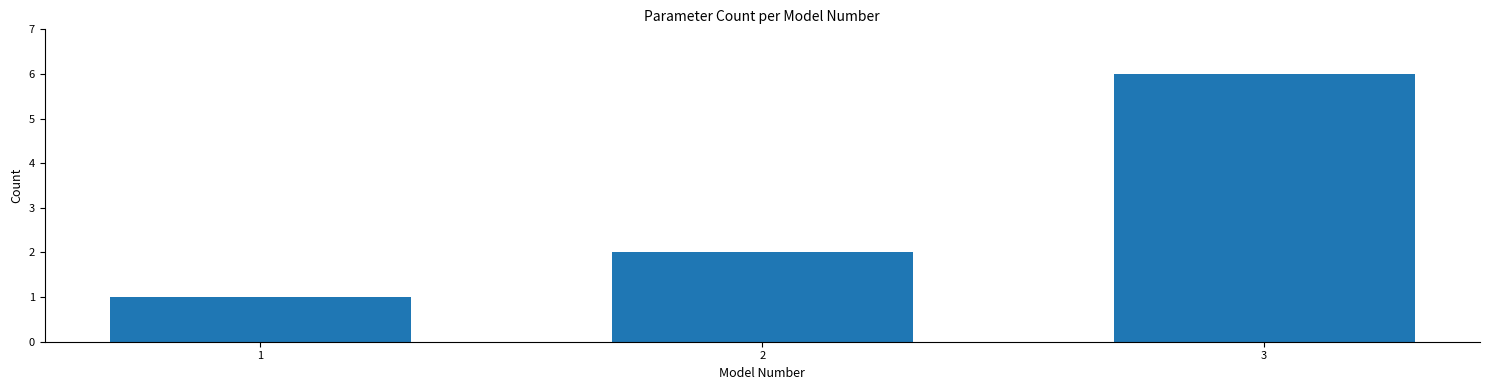

Reading left to right, list all the values displayed in this chart.

1=1	2=2	3=6